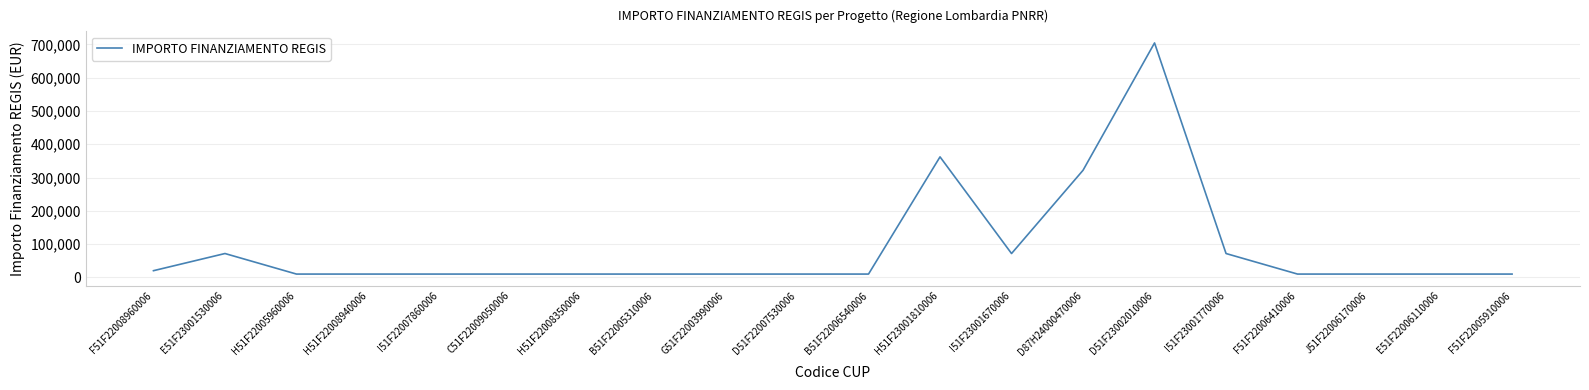

At which label is the value closest to 357296?

H51F23001810006